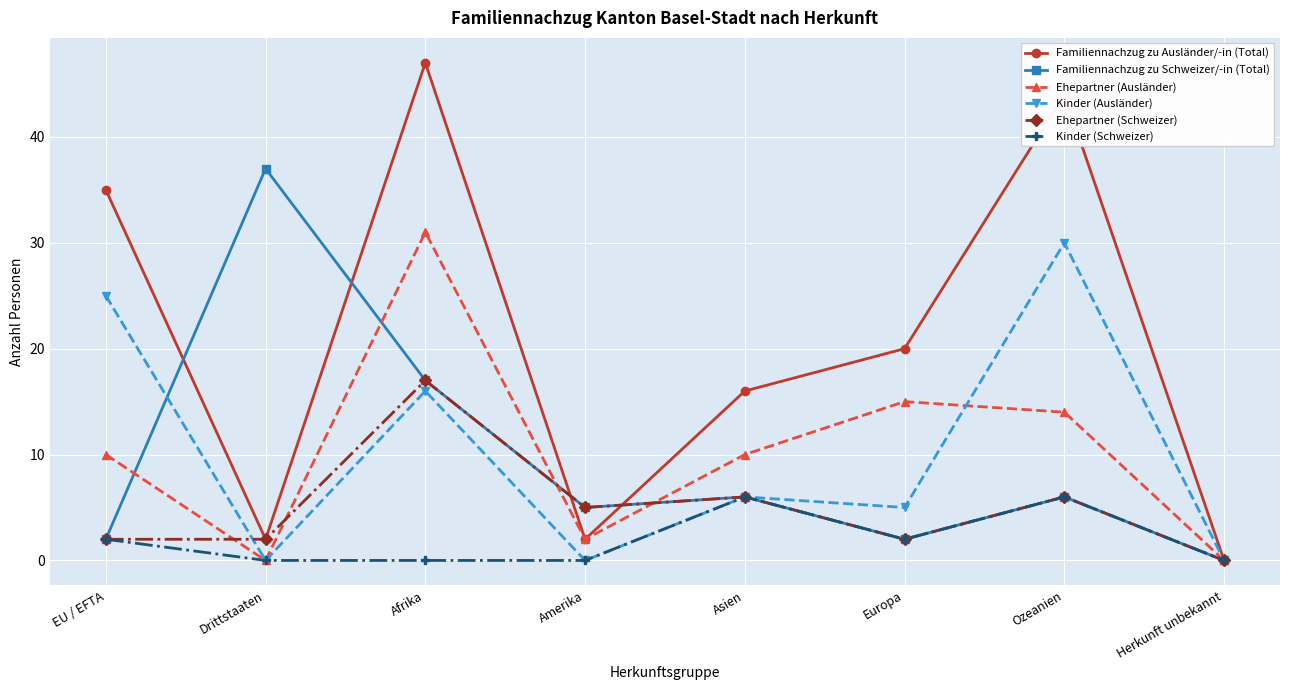

What position from the right is Drittstaaten?

7